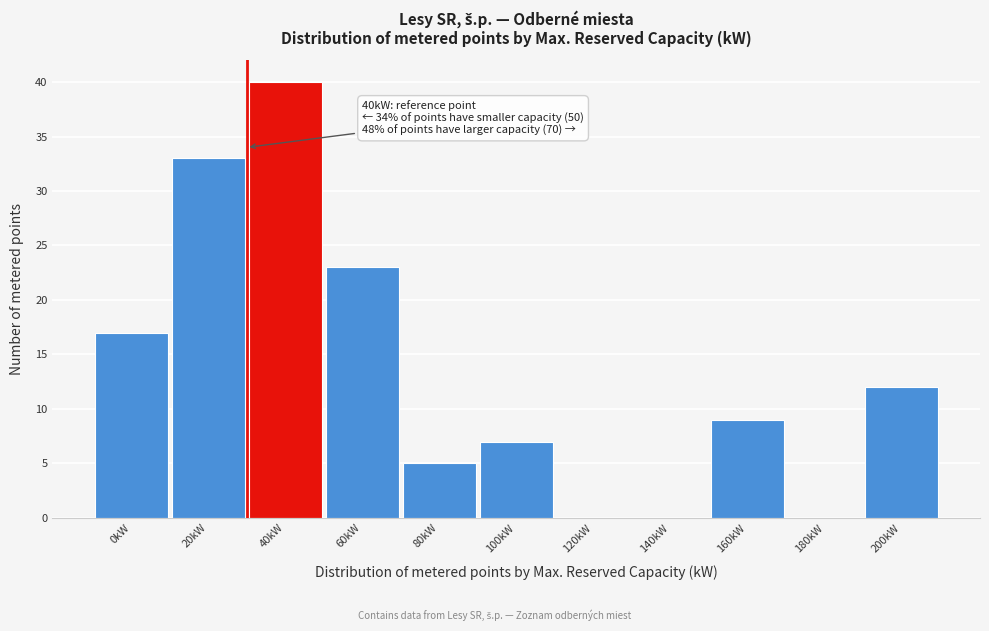

Reading right to left, transcribe all the data shown in this chart.

200kW=12	180kW=0	160kW=9	140kW=0	120kW=0	100kW=7	80kW=5	60kW=23	40kW=40	20kW=33	0kW=17